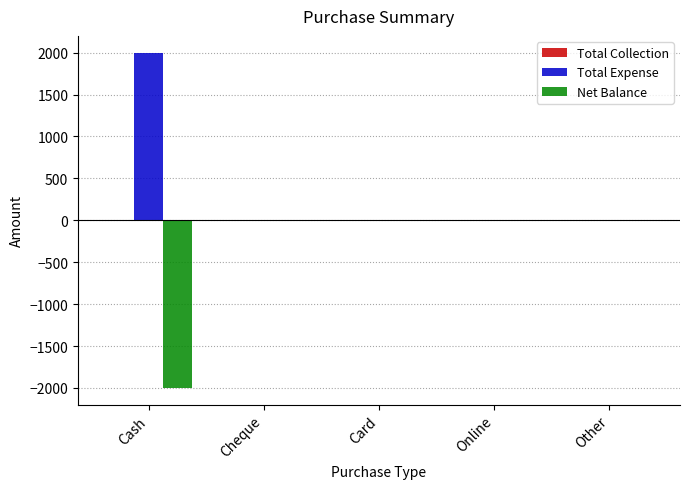

Which label corresponds to the largest value in the chart?

Cash